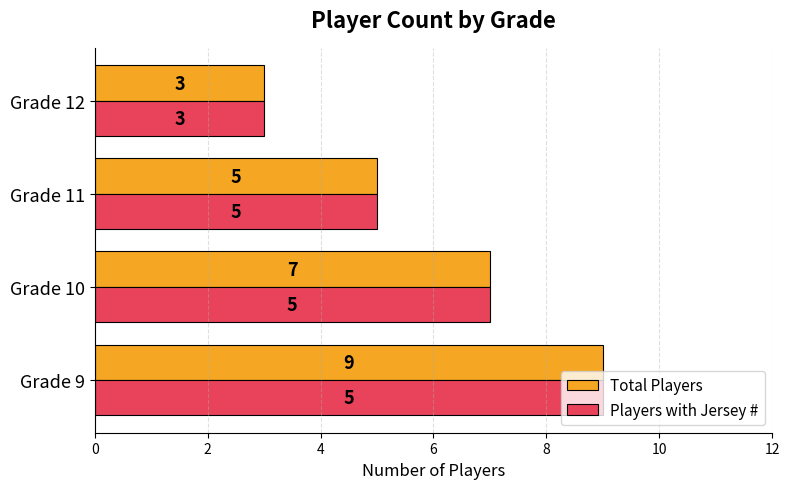

Which category has the lowest value in the Players with Jersey # series?

Grade 12